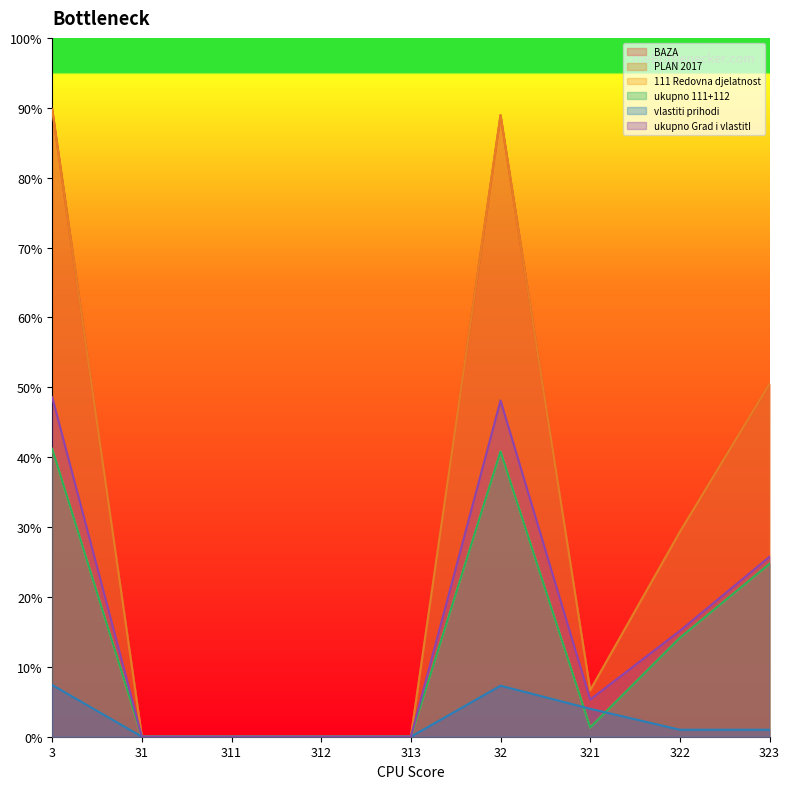

The value of 111 Redovna djelatnost at 311 is 0. True or false?

True